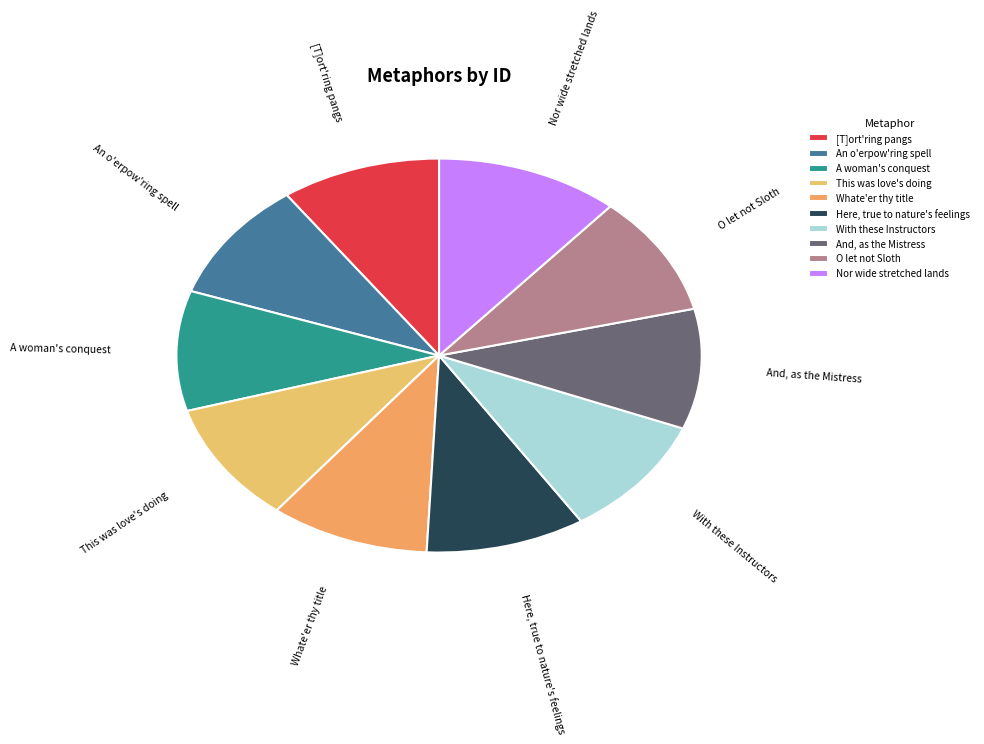

What is the ratio of the value at And, as the Mistress to the value at [T]ort'ring pangs?

1.0